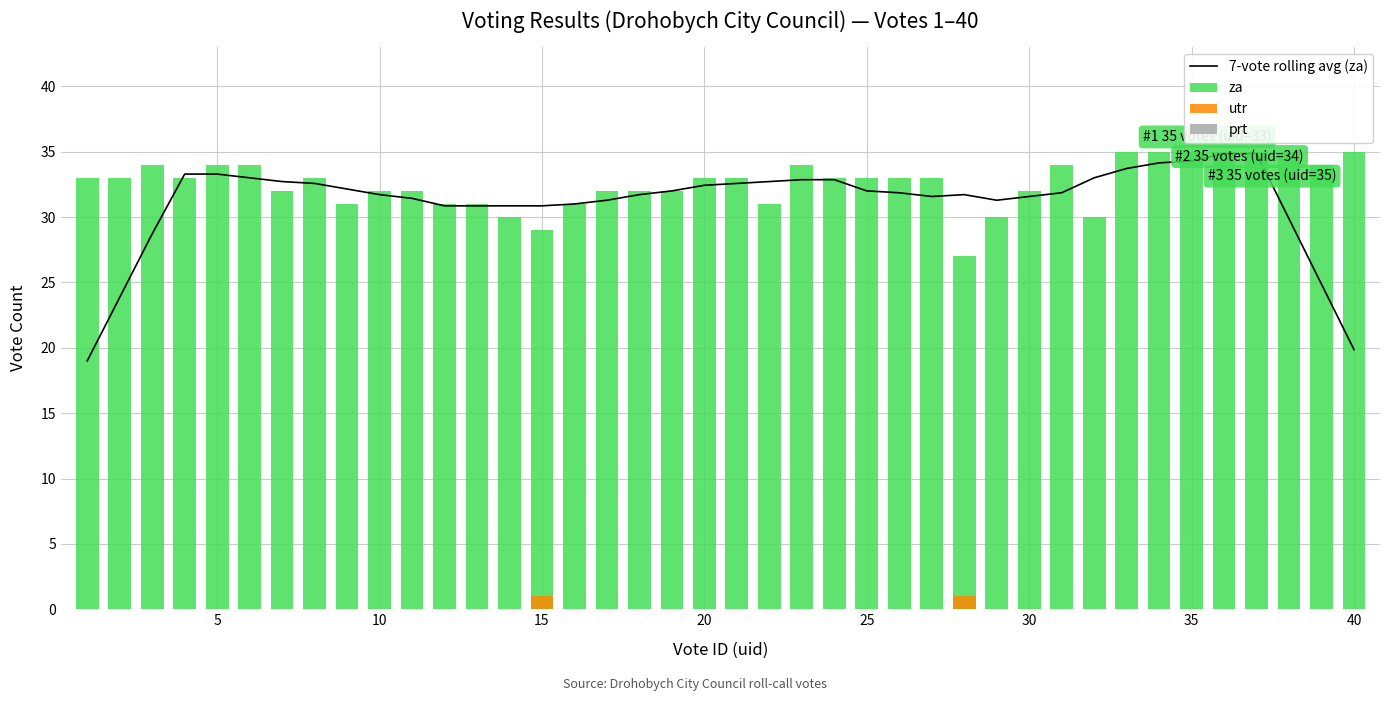

Does the chart contain stacked bars?

No